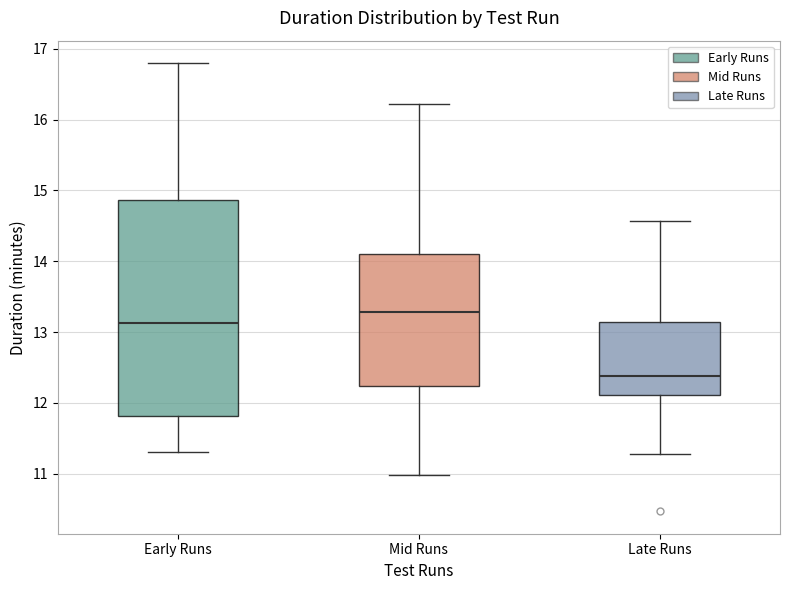

Where does the lower whisker of the box for Late Runs end on the y-axis? The values are not printed on the chart, so give them approximately, as read against the axis.

11.3